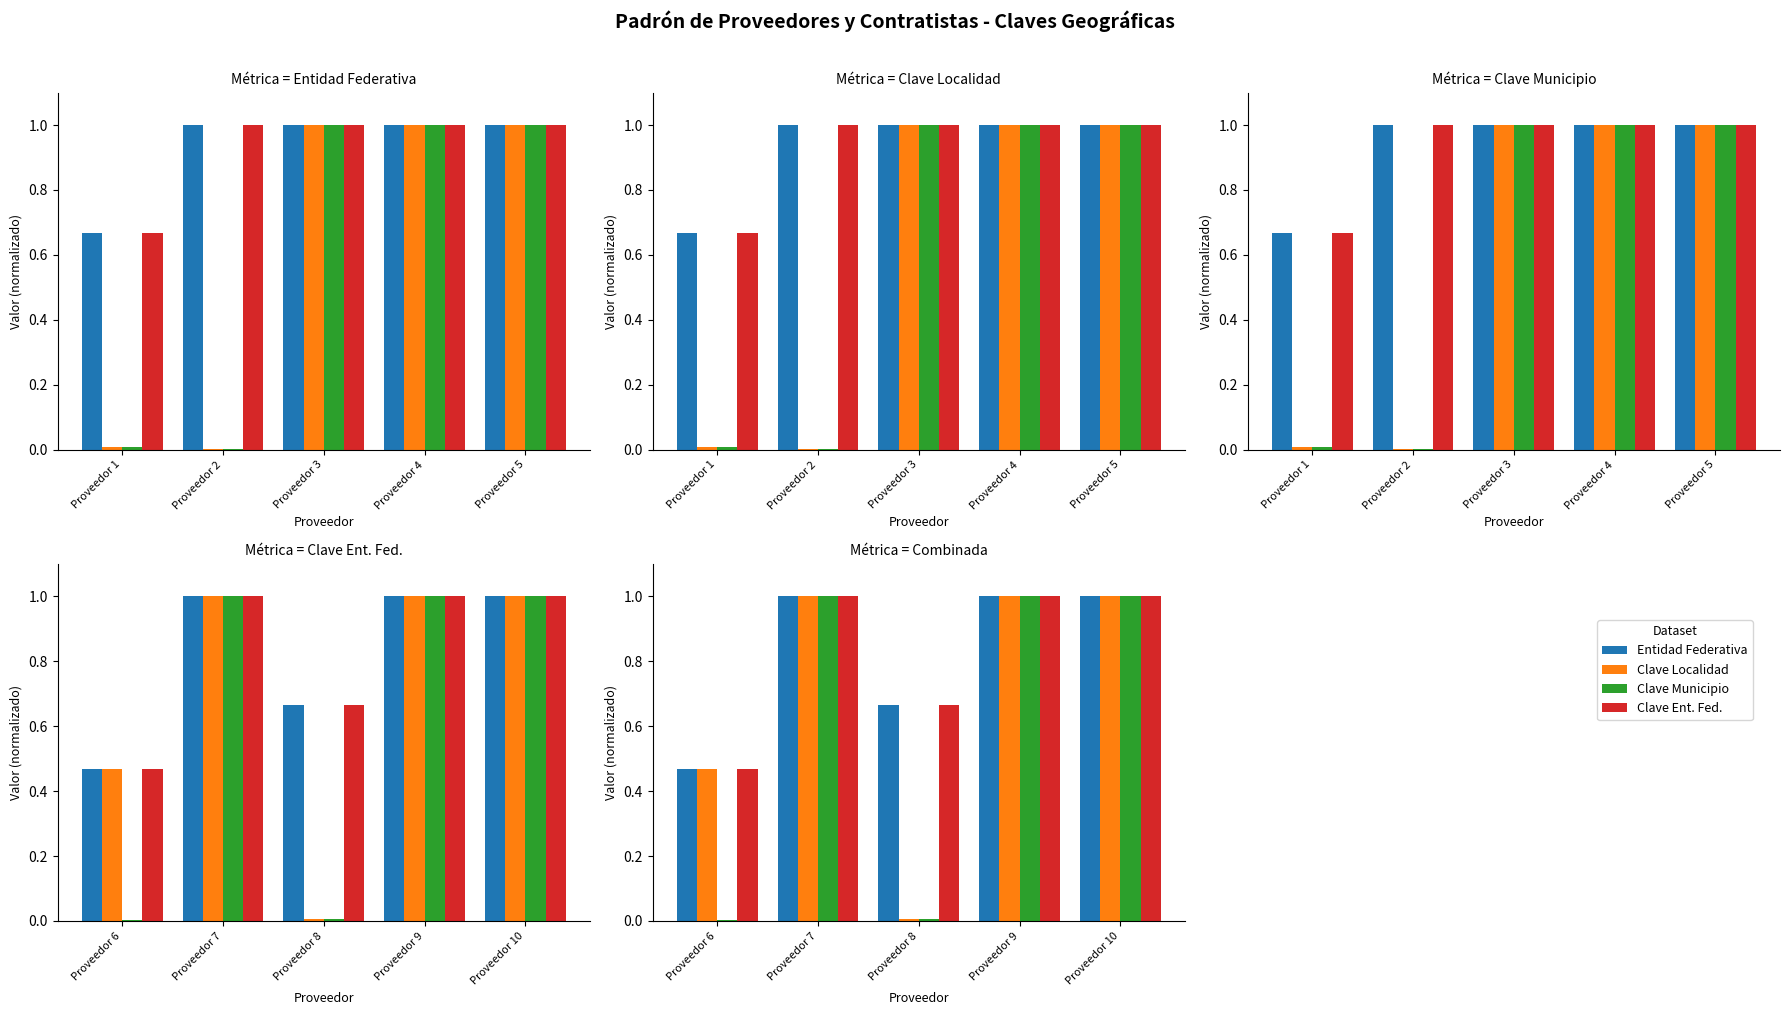

Reading left to right, extract all data points from this chart.

Entidad Federativa: 0.5	1.0	0.7	1.0	1.0
Clave Localidad: 0.5	1.0	0.0	1.0	1.0
Clave Municipio: 0.0	1.0	0.0	1.0	1.0
Clave Ent. Fed.: 0.5	1.0	0.7	1.0	1.0